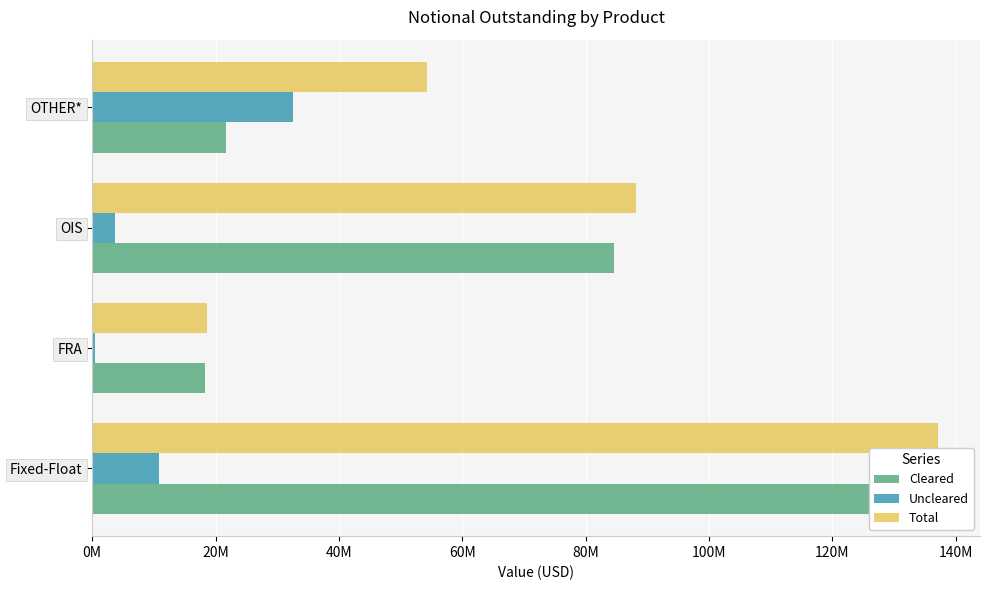

Read the Cleared value at Fixed-Float, to the nearest 10.

126196290